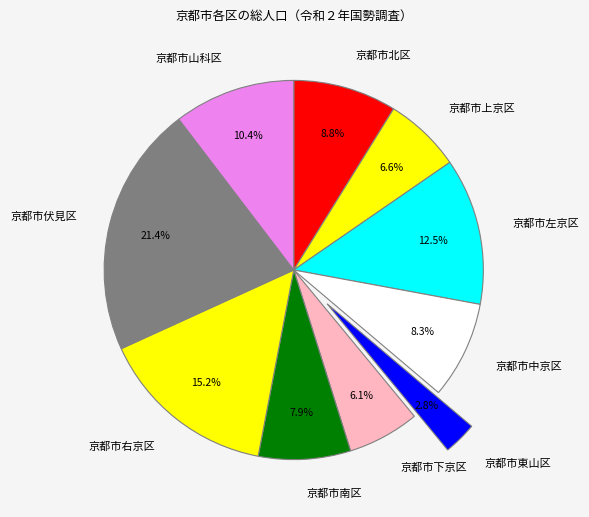

Which has a higher value, 京都市東山区 or 京都市伏見区?

京都市伏見区